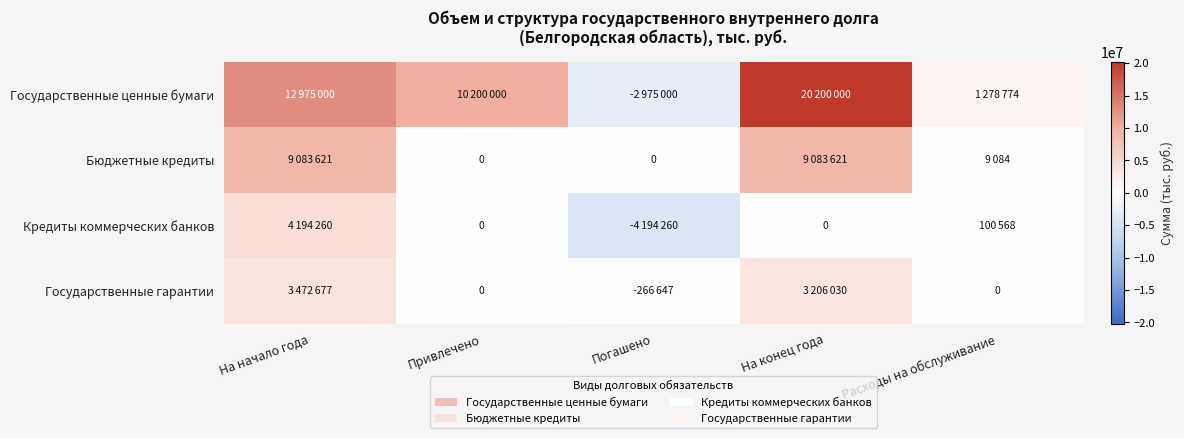

How many series are shown in this chart?

4